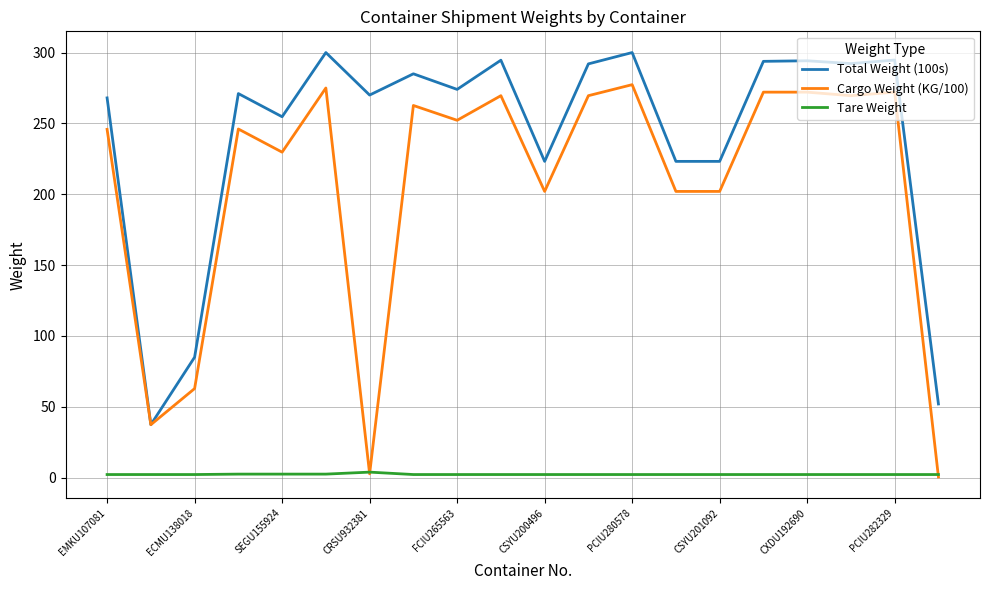

What is the difference between the second highest and minimum values in the Cargo Weight (KG/100) series?

274.5